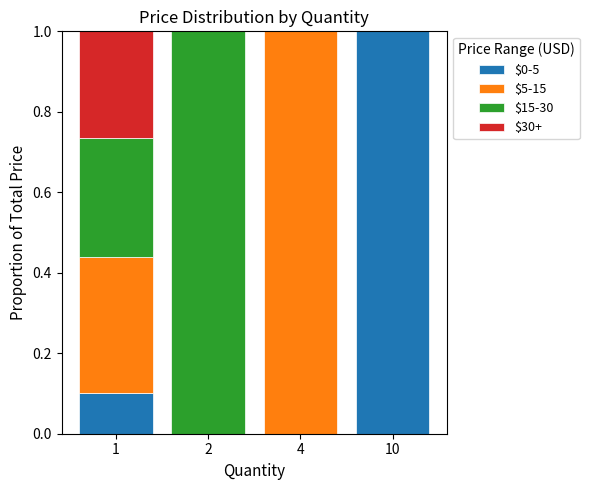

Are the bars horizontal?

No